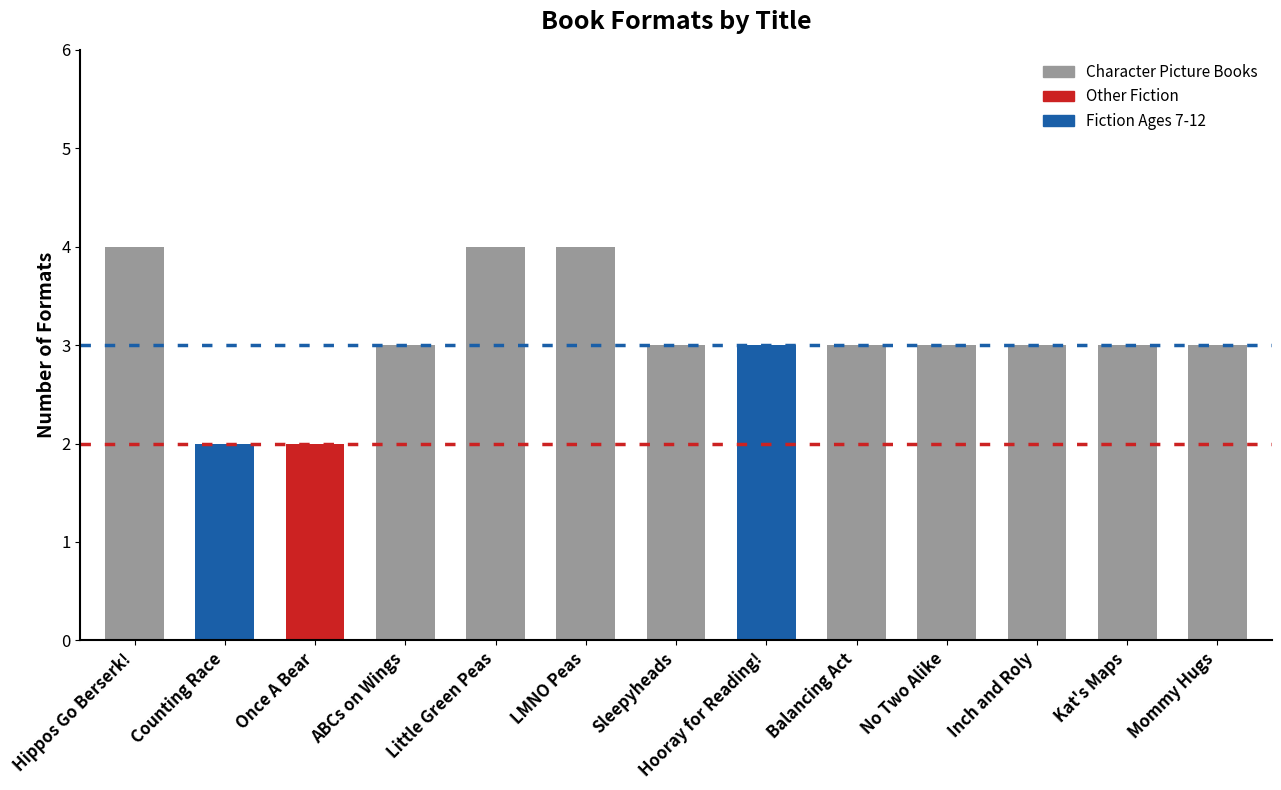

The value at Inch and Roly is 5. True or false?

False